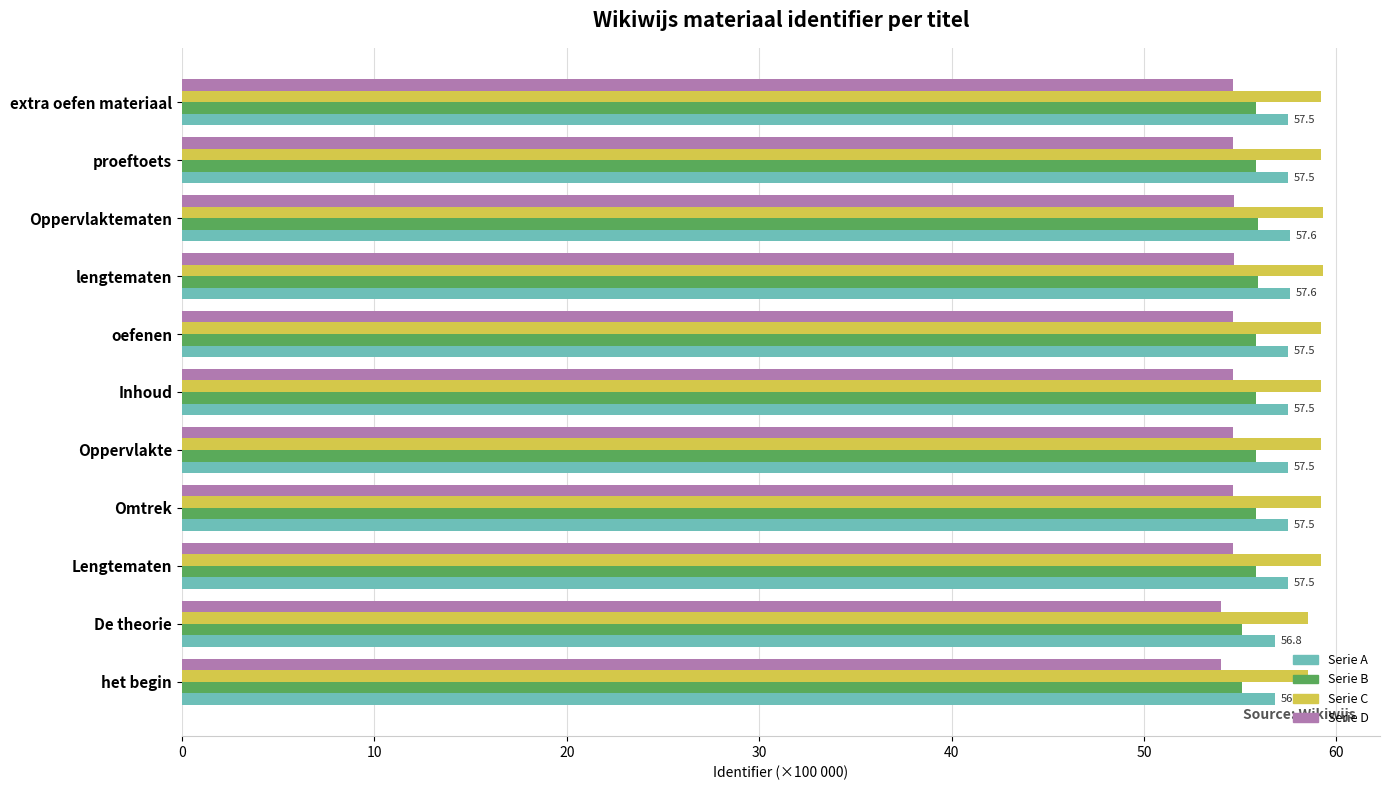

The value of Serie A at lengtematen is 57.6. True or false?

True